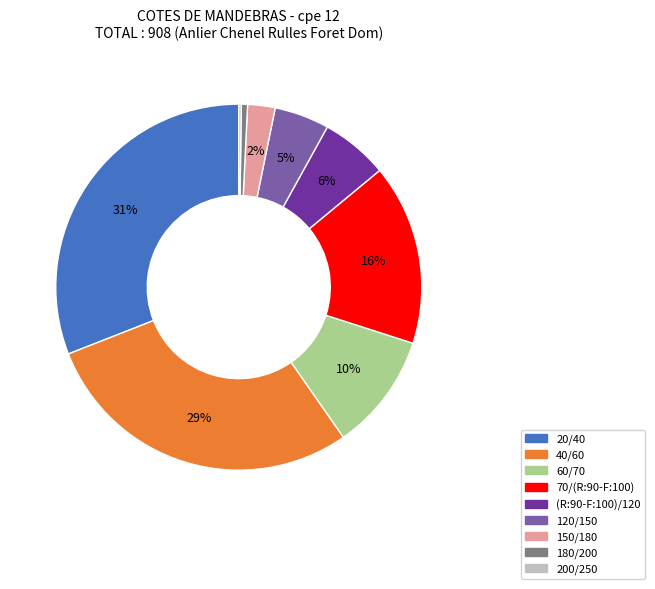

True or false: 70/(R:90-F:100) accounts for 31% of the total.

False